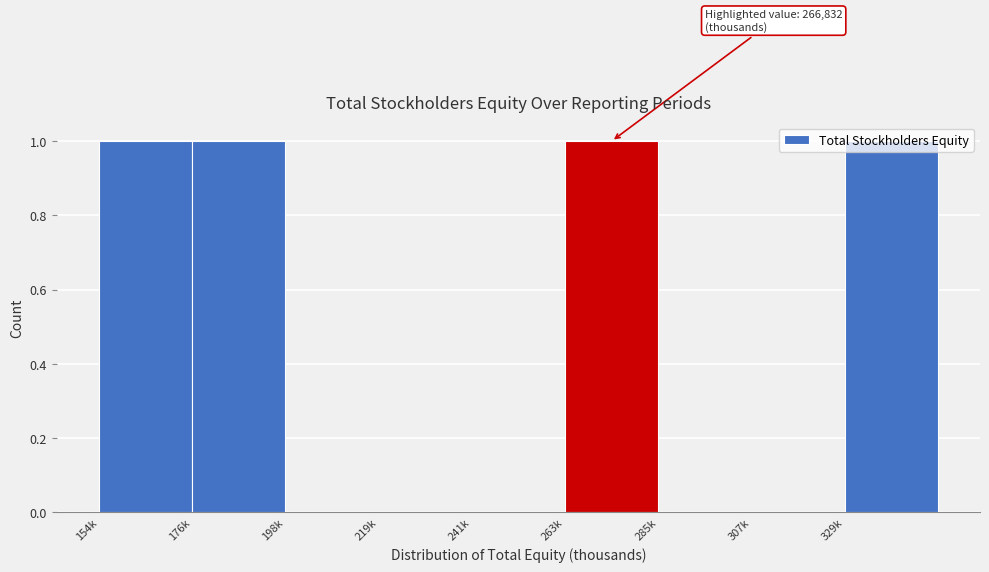

The chart shows a value of 0 at 241k. True or false?

True